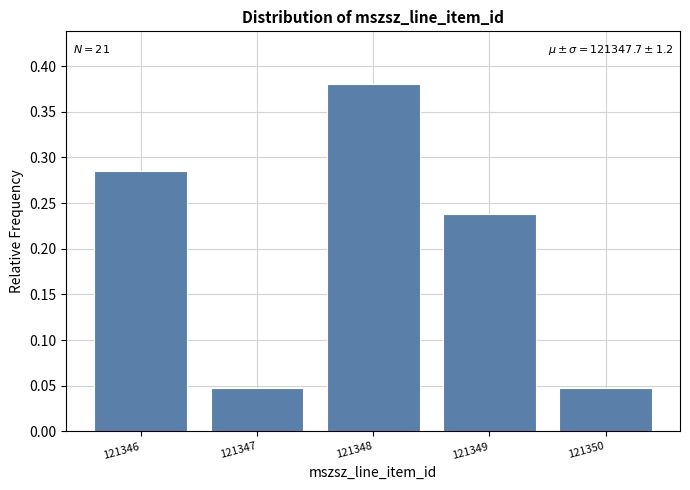

The chart shows a value of 0.1 at 121350. True or false?

False